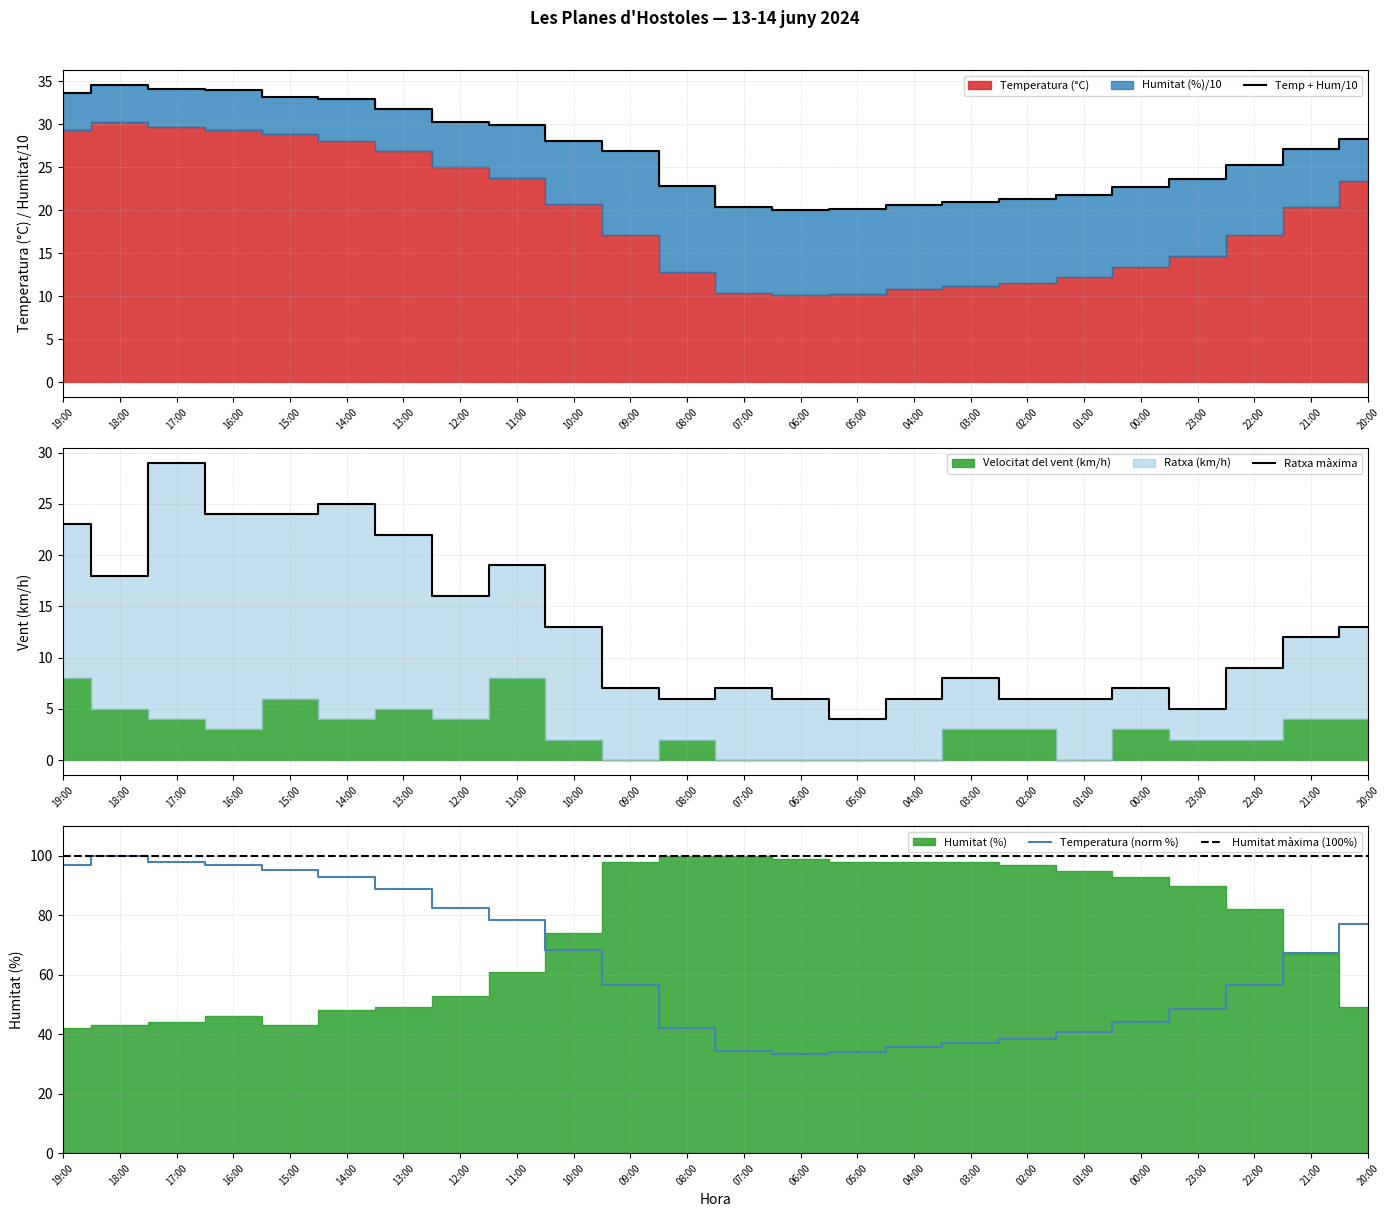

Reading left to right, extract all data points from this chart.

Temp + Hum/10: 33.6	34.6	34.1	34.0	33.2	32.9	31.8	30.3	29.9	28.1	26.9	22.8	20.4	20.0	20.1	20.6	21.0	21.3	21.8	22.7	23.7	25.3	27.1	28.3
Ratxa màxima: 23.0	18.0	29.0	24.0	24.0	25.0	22.0	16.0	19.0	13.0	7.0	6.0	7.0	6.0	4.0	6.0	8.0	6.0	6.0	7.0	5.0	9.0	12.0	13.0
Temperatura (norm %): 97.0	100.0	98.0	97.0	95.4	92.7	88.8	82.5	78.5	68.3	56.4	42.2	34.3	33.3	34.0	35.6	37.0	38.3	40.6	44.2	48.5	56.4	67.3	77.2
Humitat màxima (100%): 100.0	100.0	100.0	100.0	100.0	100.0	100.0	100.0	100.0	100.0	100.0	100.0	100.0	100.0	100.0	100.0	100.0	100.0	100.0	100.0	100.0	100.0	100.0	100.0